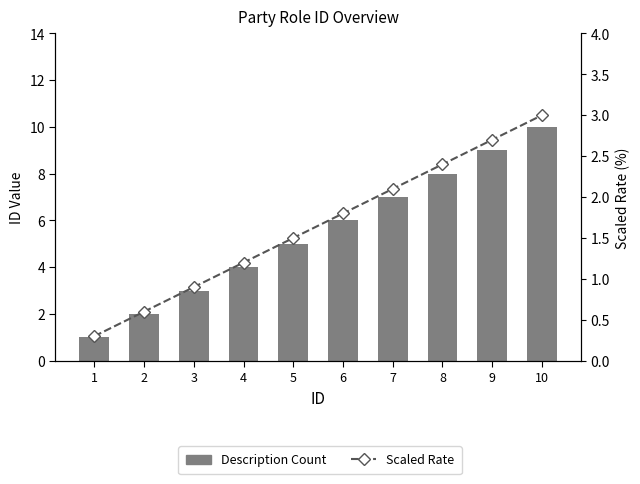

Reading left to right, extract all data points from this chart.

Description Count: 1.0	2.0	3.0	4.0	5.0	6.0	7.0	8.0	9.0	10.0
Scaled Rate: 0.3	0.6	0.9	1.2	1.5	1.8	2.1	2.4	2.7	3.0